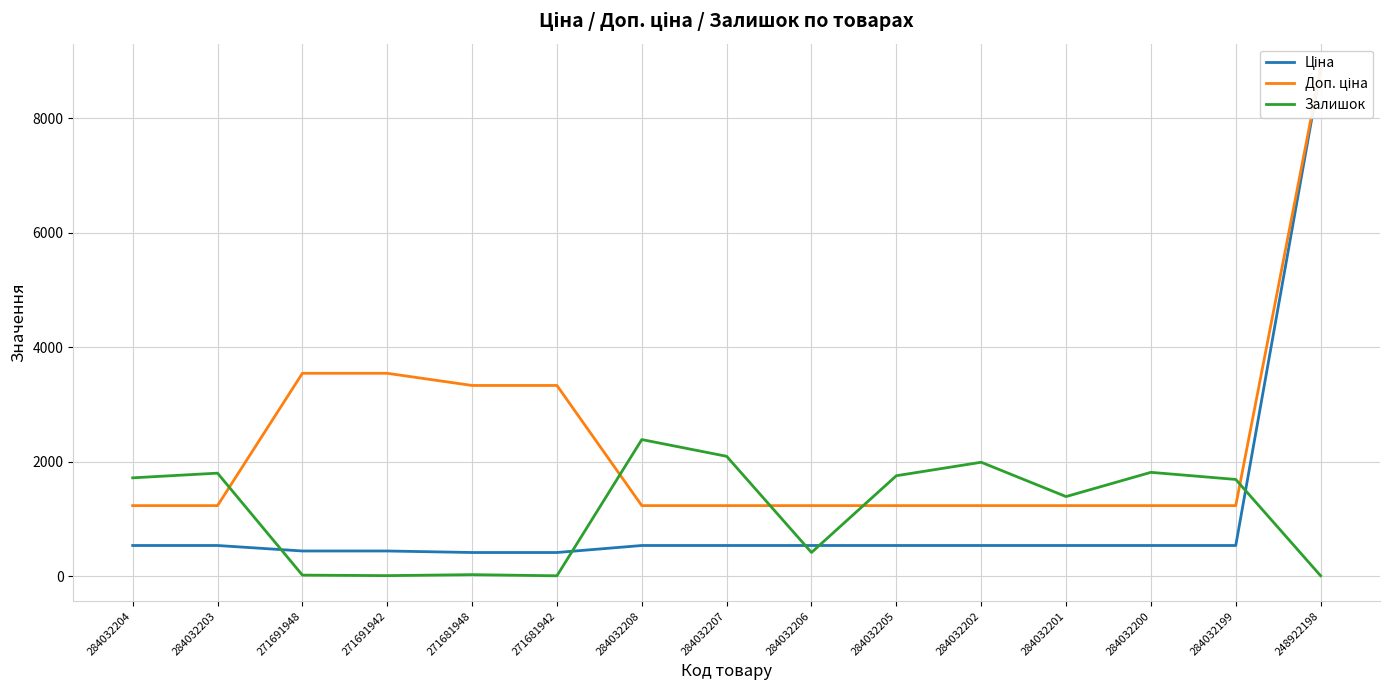

What is the total value across all series at 271681948?

3779.0